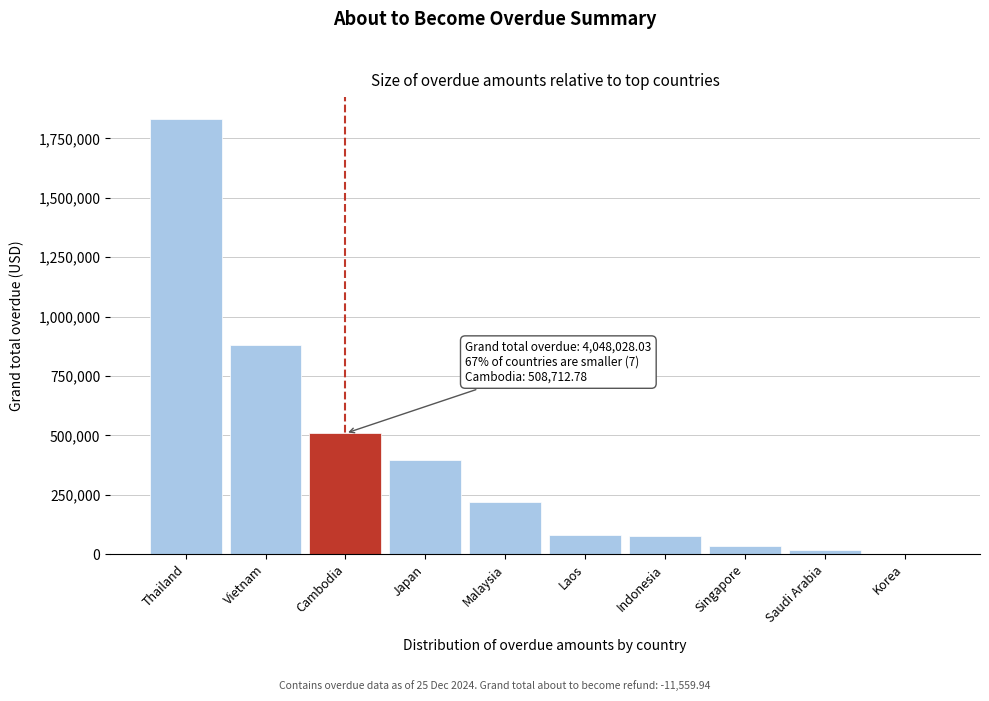

At which label is the value closest to 917513?

Vietnam